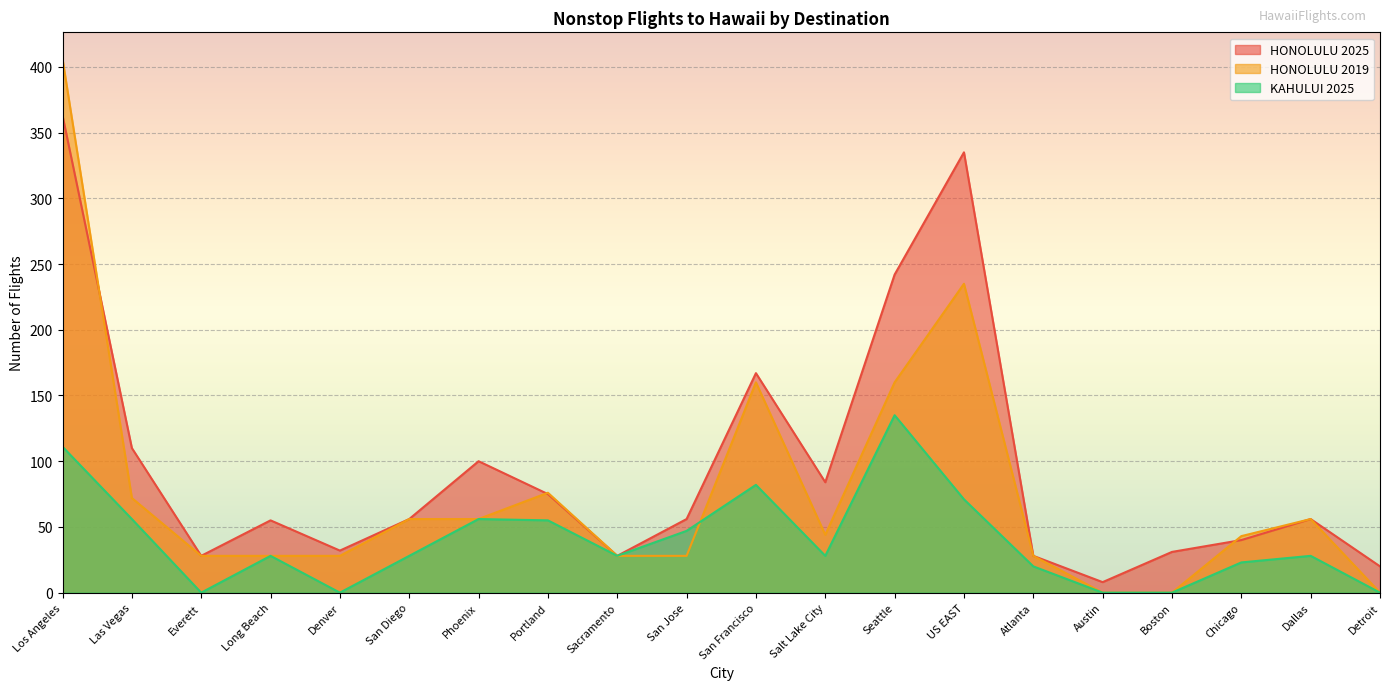

Which series has the largest total across all categories?

HONOLULU 2025